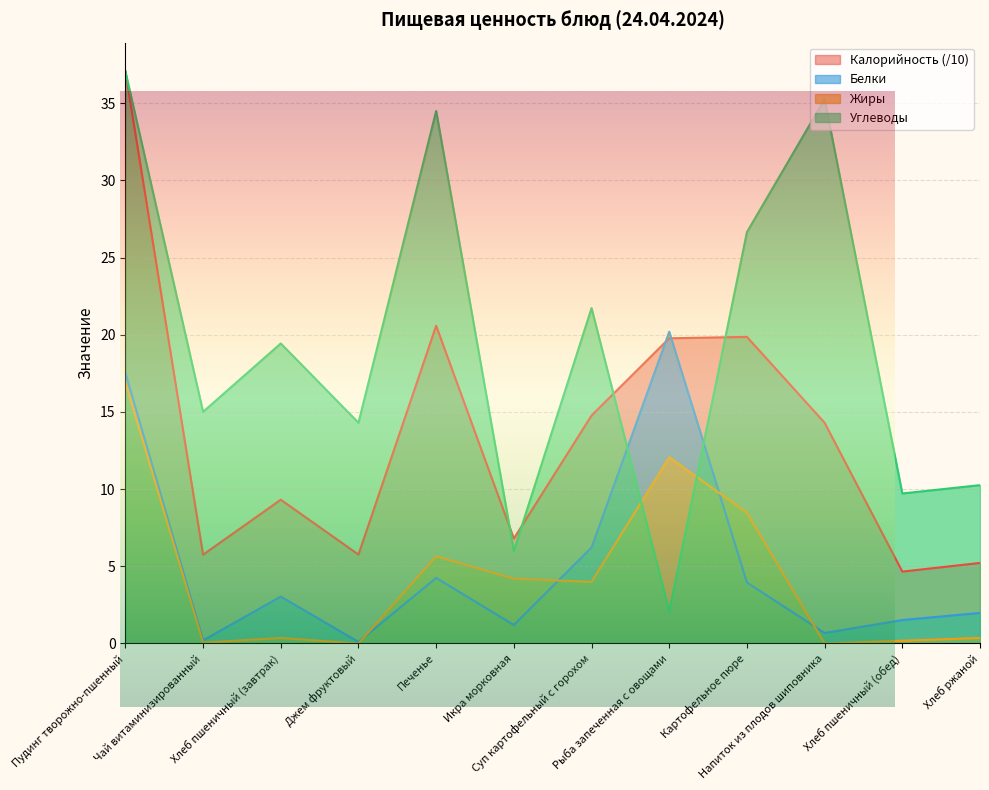

At which label does Белки reach its peak?

Рыба запеченная с овощами